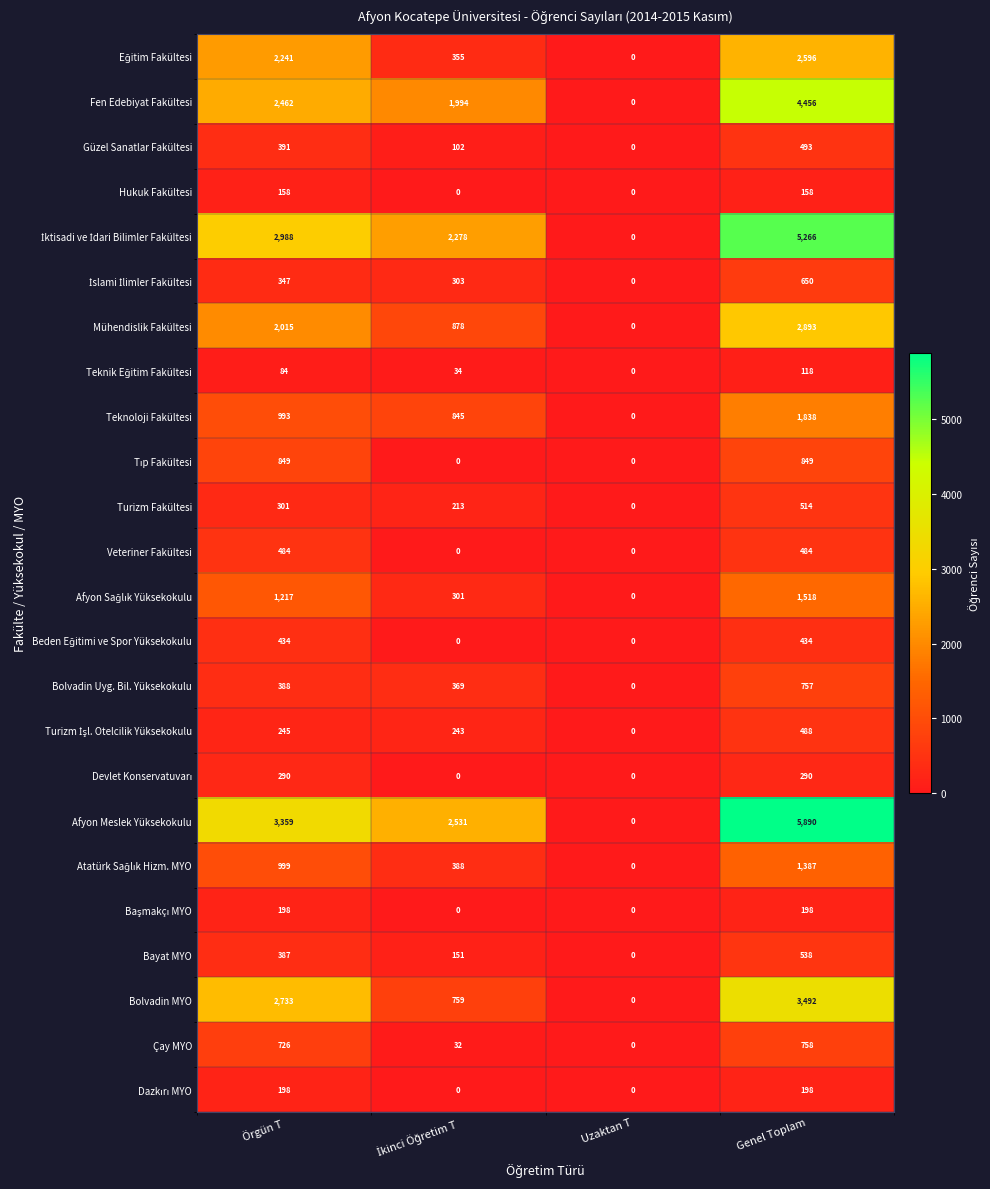

Which series has the widest spread of values?

Afyon Meslek Yüksekokulu